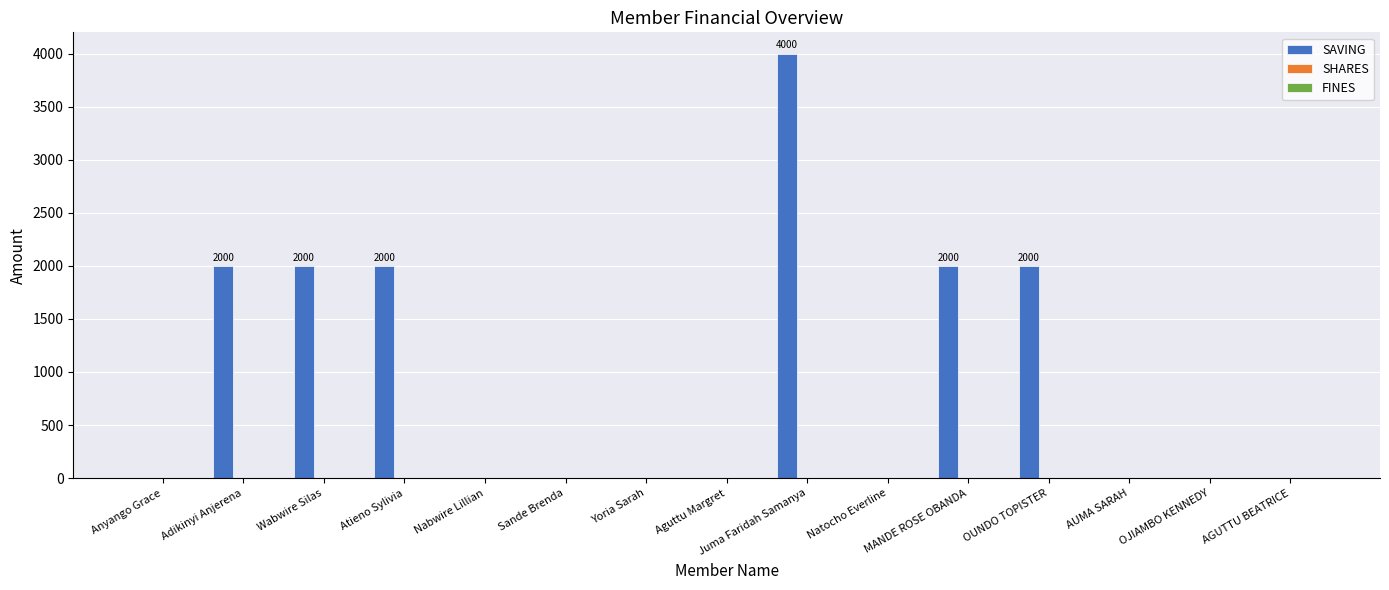

Which category has the highest value across all series?

Juma Faridah Samanya